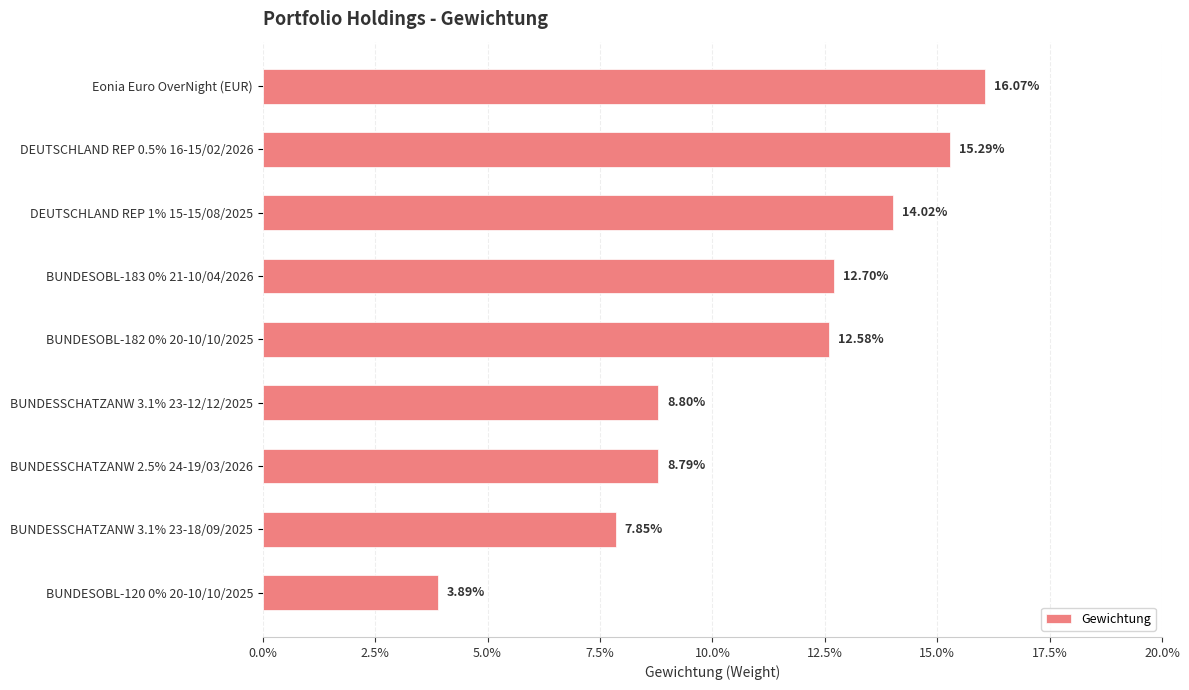

What is the difference between the maximum and minimum values?

0.1